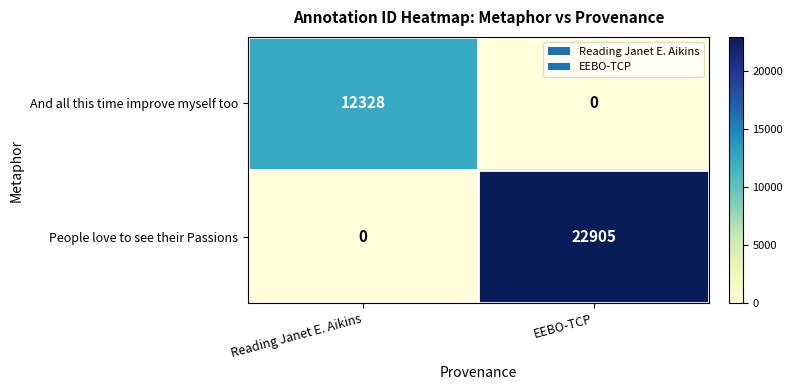

Reading left to right, list all the values displayed in this chart.

And all this time improve myself too: 12328	0
People love to see their Passions: 0	22905